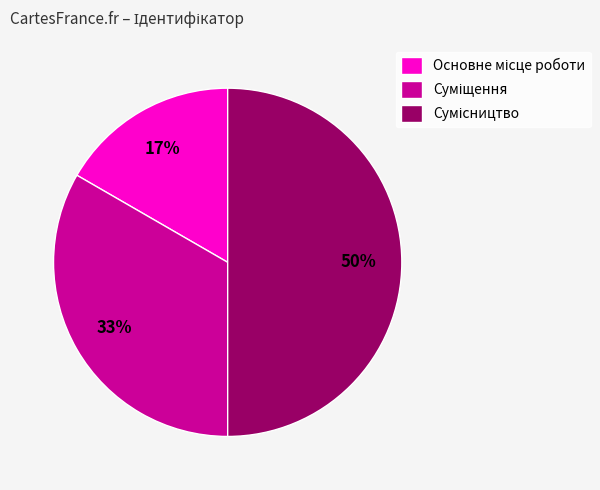

To the nearest percent, what is the average slice percentage?

33%